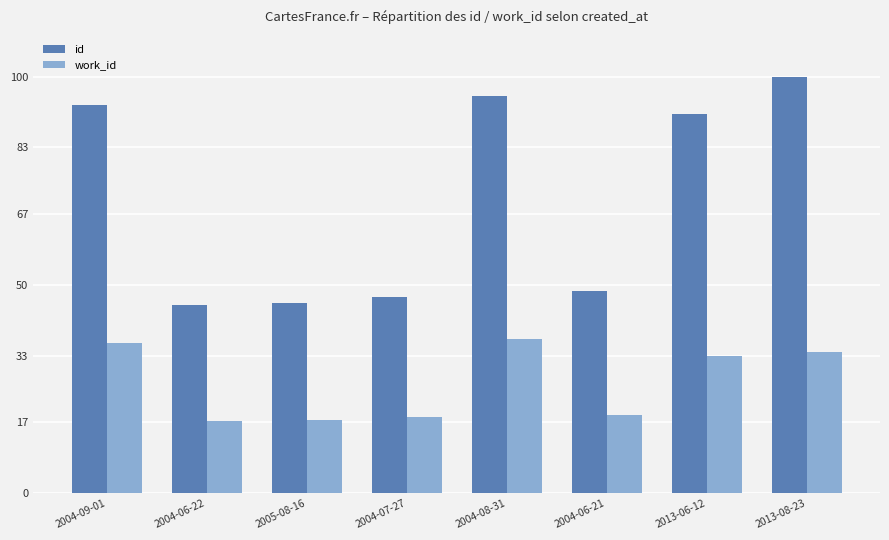

Which series changed the most between 2004-07-27 and 2004-08-31?

id